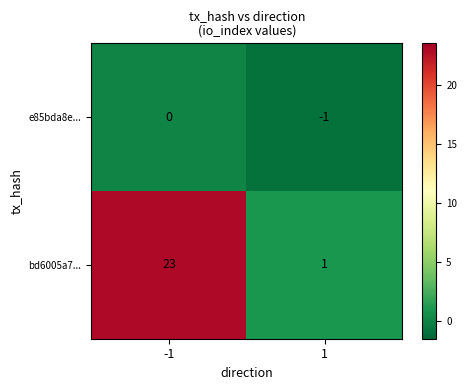

What value does the bd6005a7... series have at -1?

23